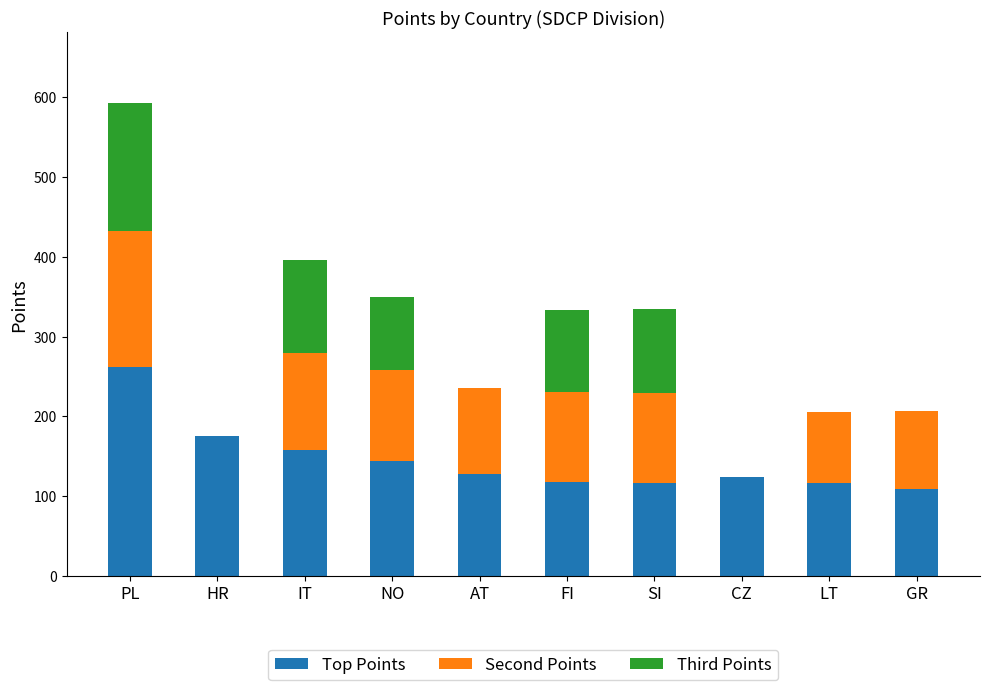

The value of Top Points at SI is 191. True or false?

False